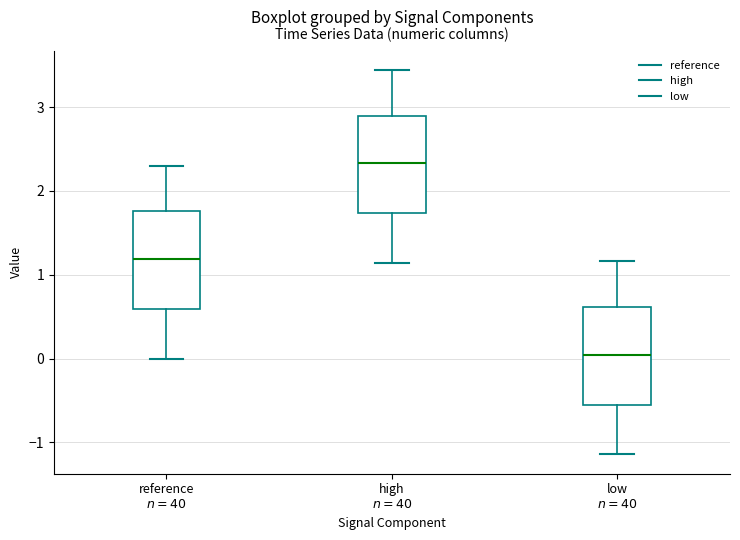

Where does the lower whisker of the box for low $n=40$ end on the y-axis? The values are not printed on the chart, so give them approximately, as read against the axis.

-1.1